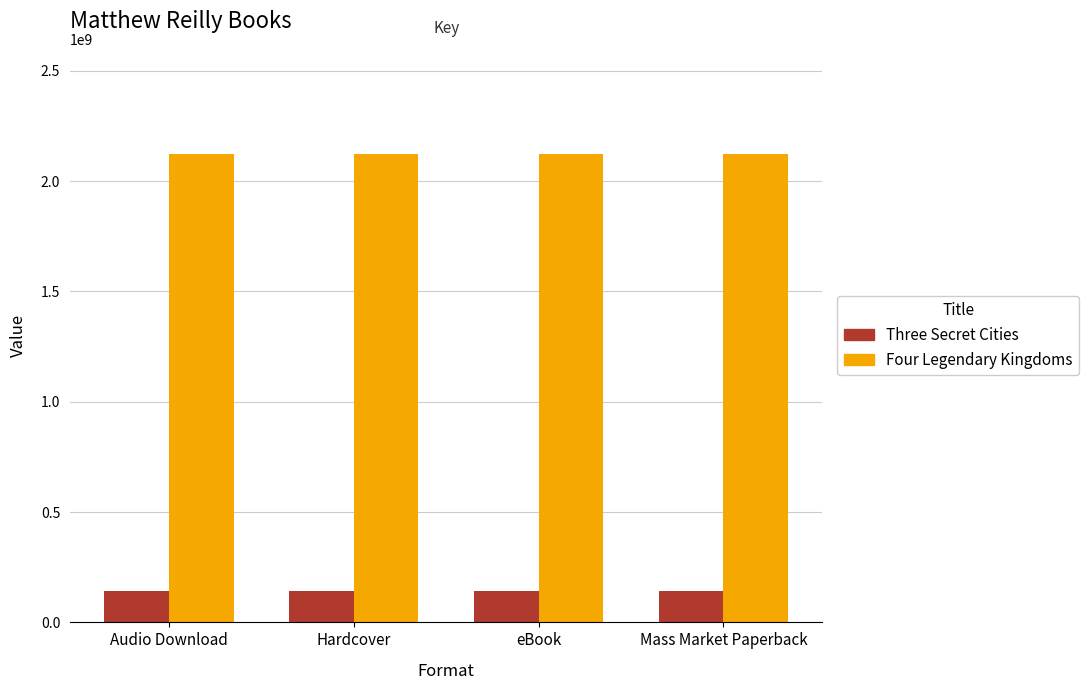

Which series has the largest total across all categories?

Four Legendary Kingdoms